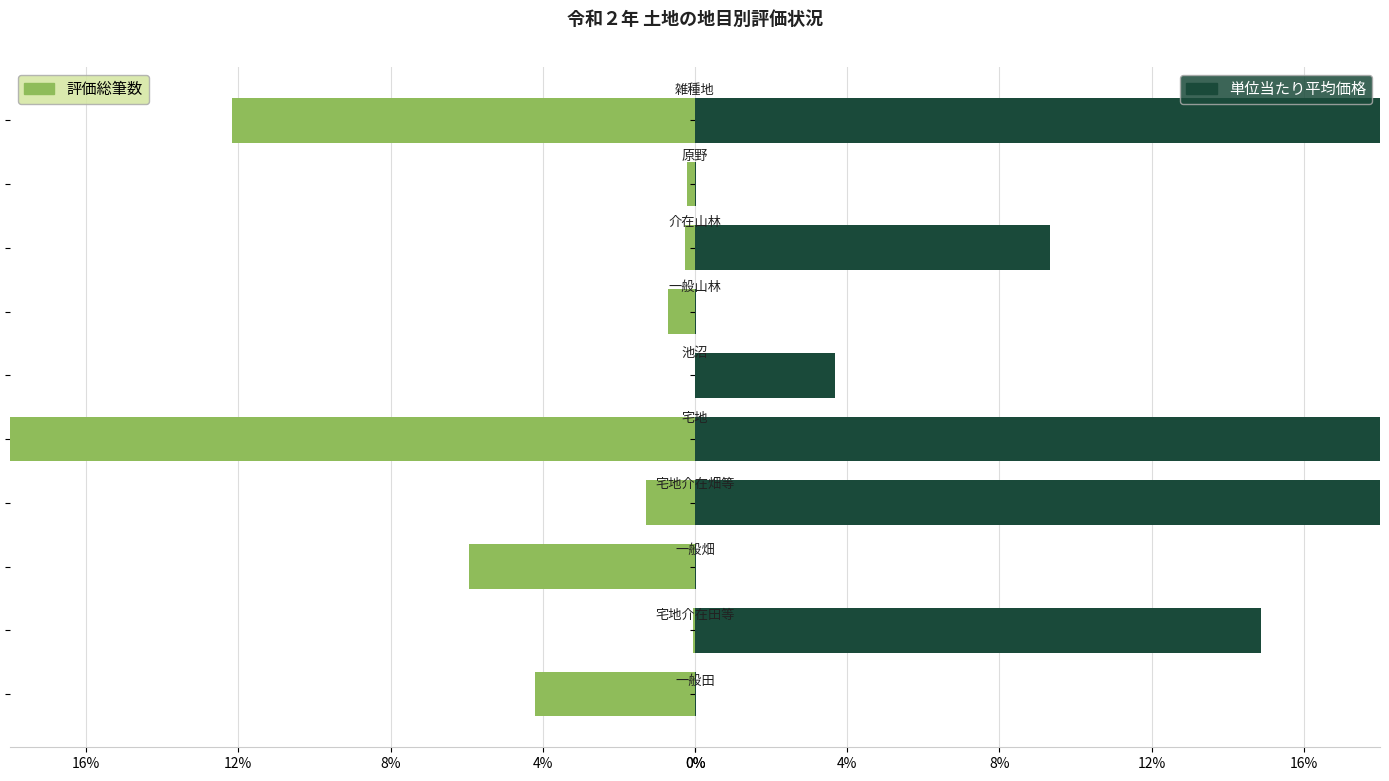

Are the bars grouped side by side (vs. stacked)?

Yes